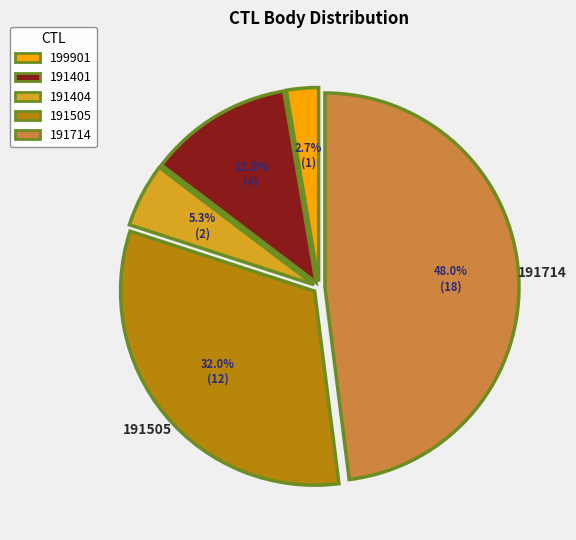

Between 199901 and 191401, which is larger?

191401